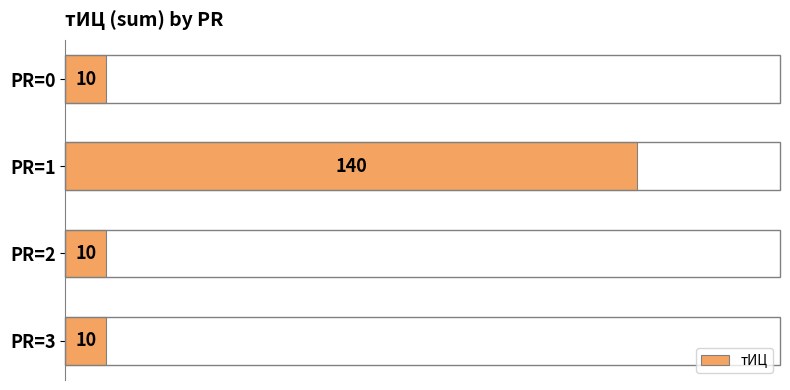

What is the ratio of the value at PR=1 to the value at PR=0?

14.0